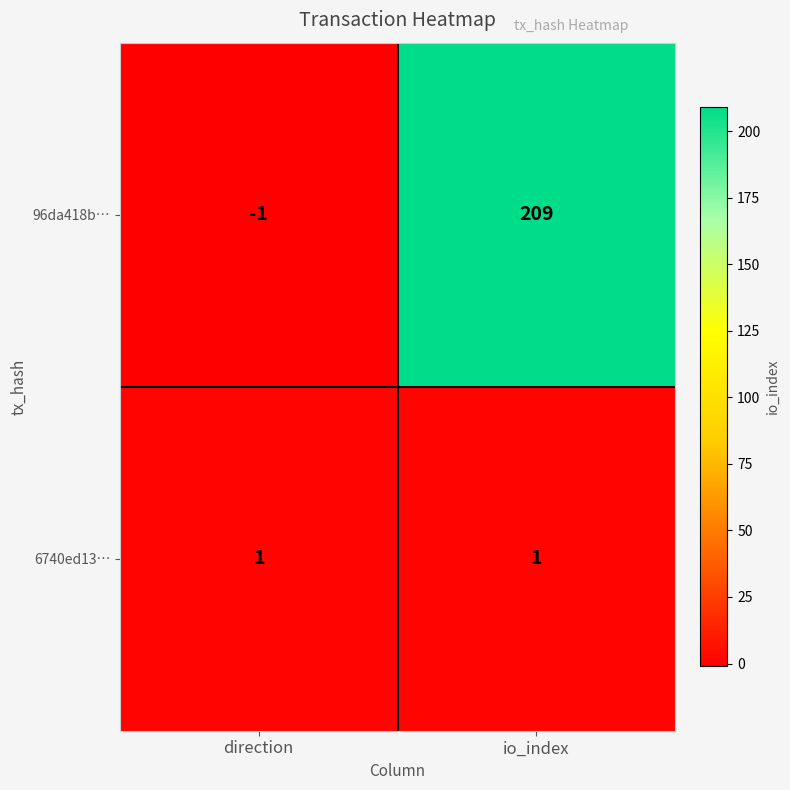

Rank the series at direction from lowest to highest value.

96da418b…, 6740ed13…